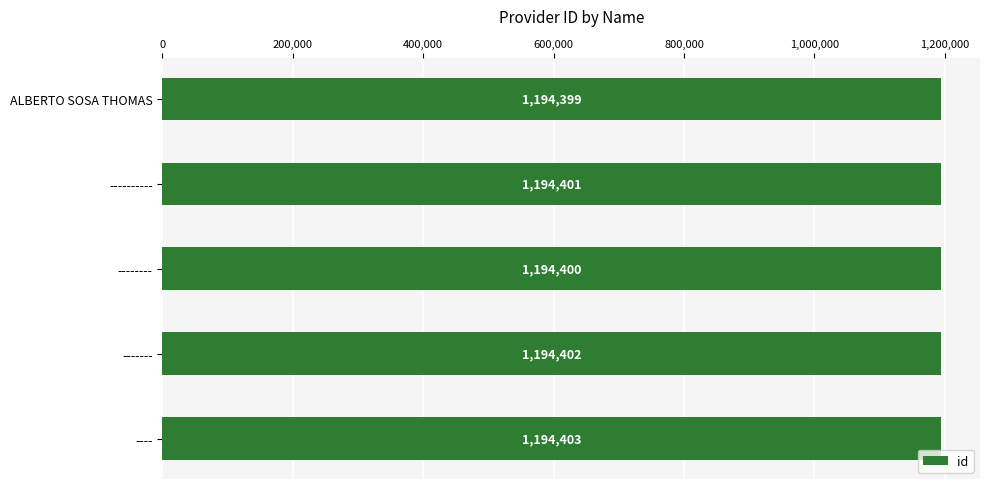

Rank the categories by value from lowest to highest.

ALBERTO SOSA THOMAS, --------, ----------, -------, ----